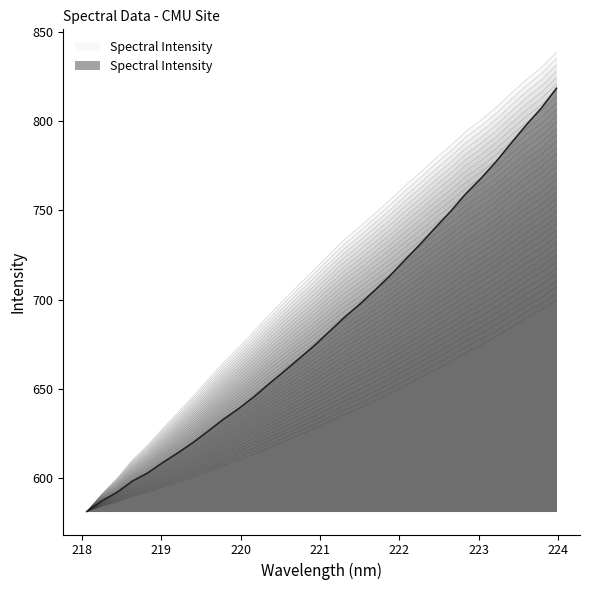

Rank the categories by value from lowest to highest.

218.0596, 218.2508, 218.442, 218.6332, 218.8244, 219.0156, 219.2067, 219.3979, 219.589, 219.7801, 219.9712, 220.1623, 220.3533, 220.5444, 220.7354, 220.9264, 221.1174, 221.3083, 221.4993, 221.6902, 221.8812, 222.0721, 222.263, 222.4538, 222.6447, 222.8355, 223.0264, 223.2172, 223.408, 223.5987, 223.7895, 223.9802